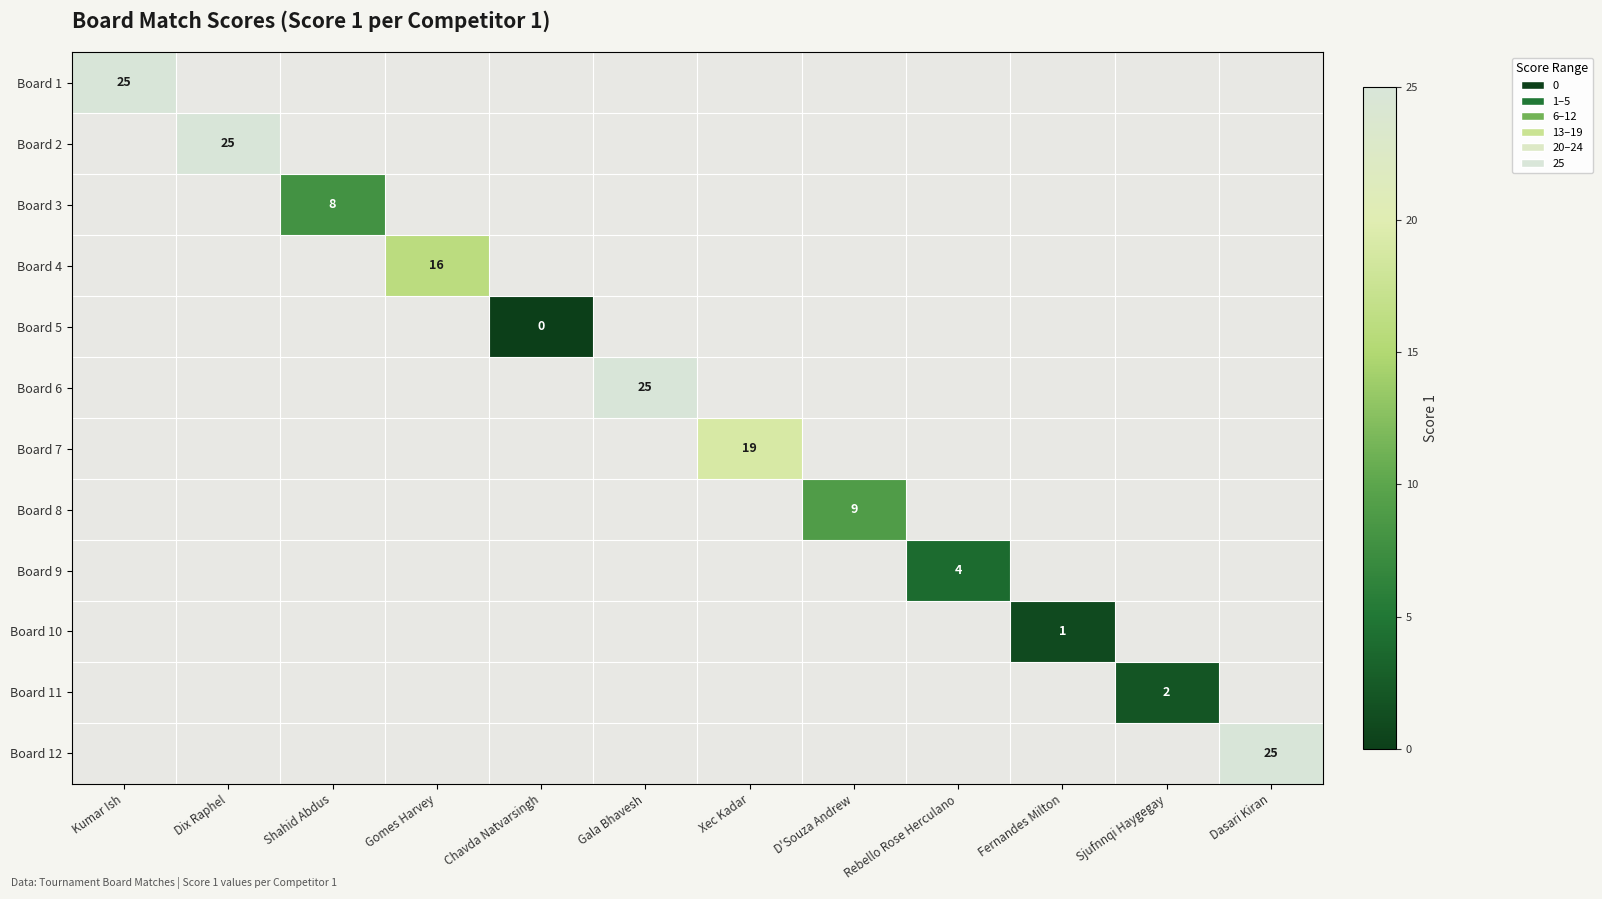

Which has a higher value, Sjufnnqi Haygegay or Dasari Kiran?

Dasari Kiran